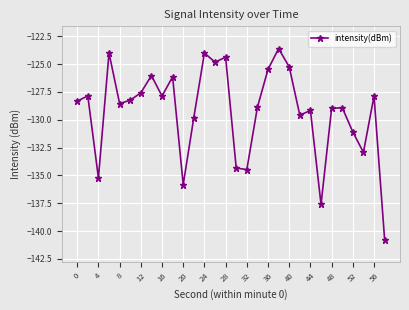

What is the average value?

-129.2